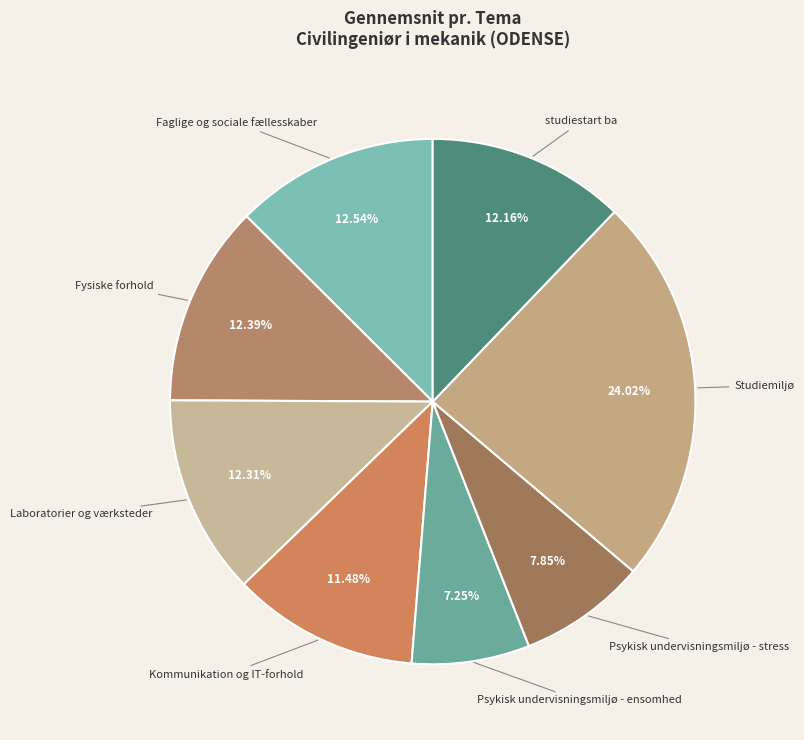

What is the ratio of the value at Faglige og sociale fællesskaber to the value at Kommunikation og IT-forhold?

1.1